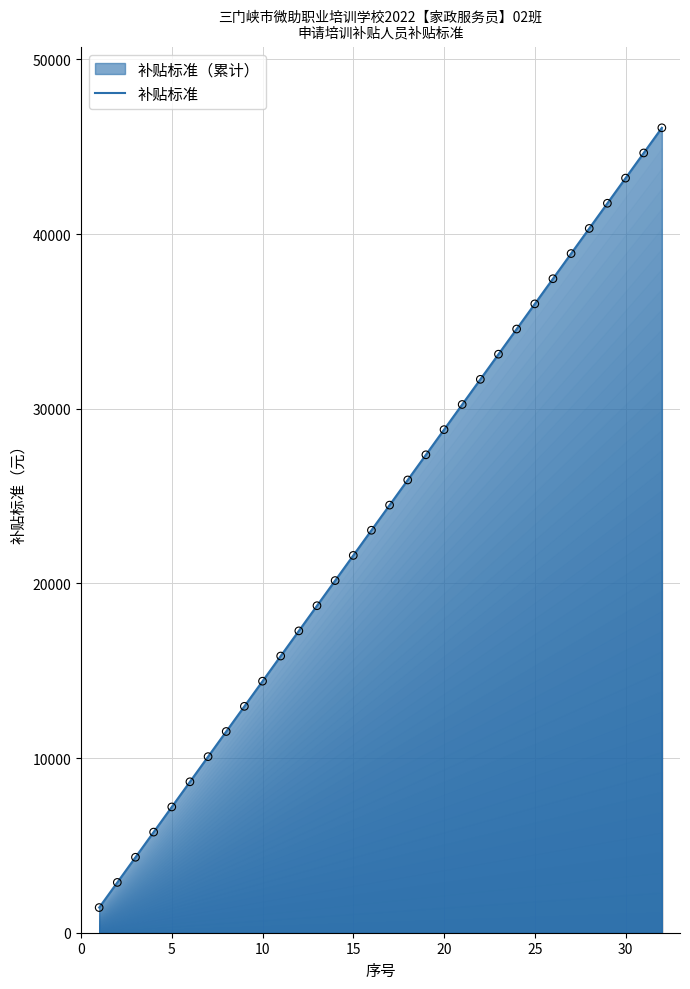

What is the smallest value displayed?

1440